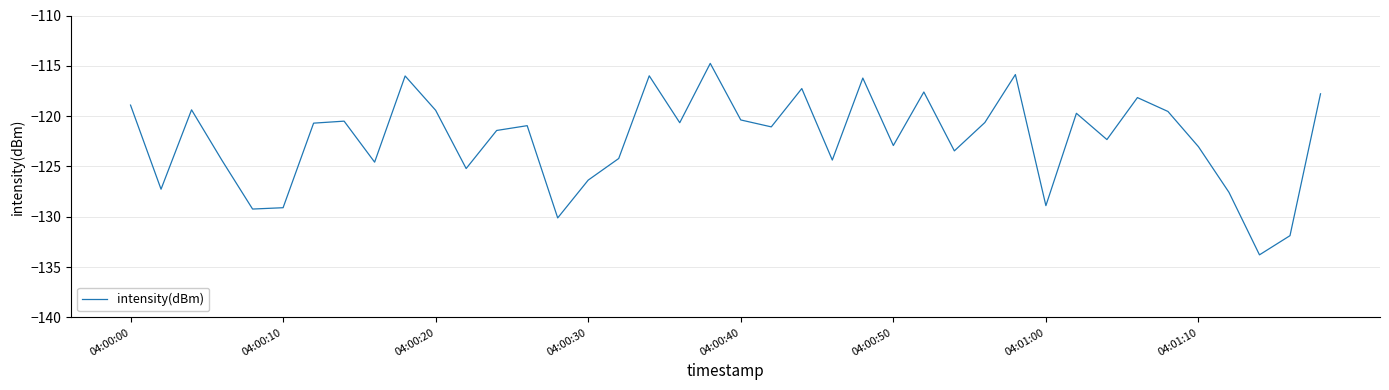

What is the maximum value shown in the chart?

-114.8